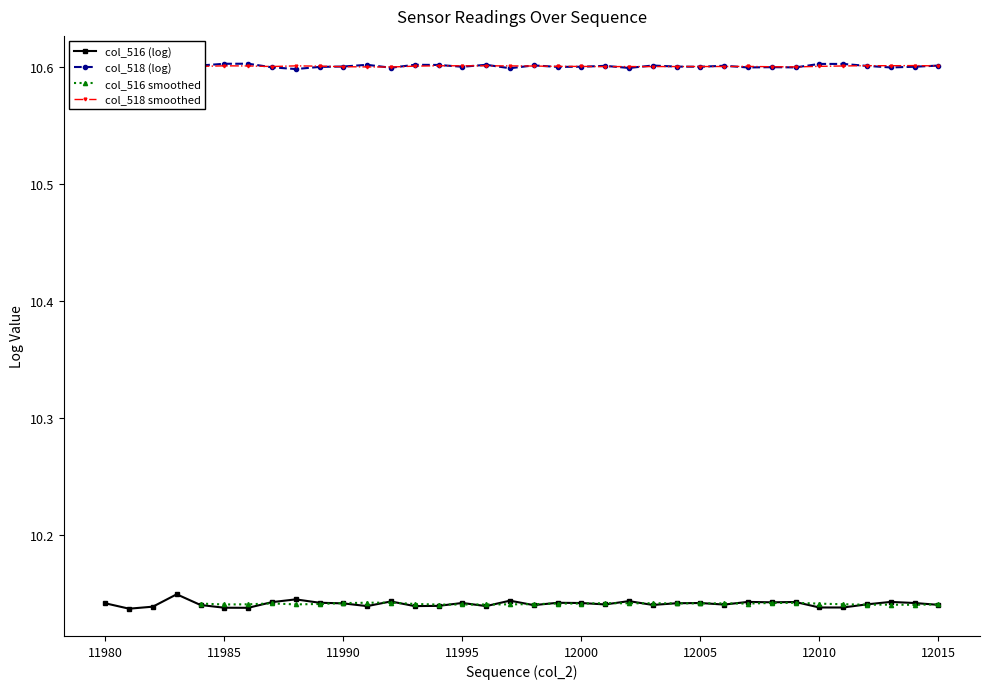

True or false: col_516 (log) has more than 1 points higher than both neighbors.

True